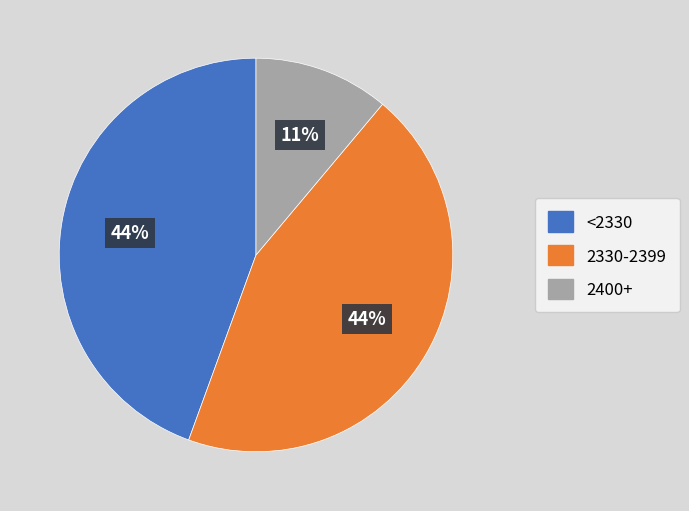

The <2330 slice represents 44% of the pie. True or false?

True